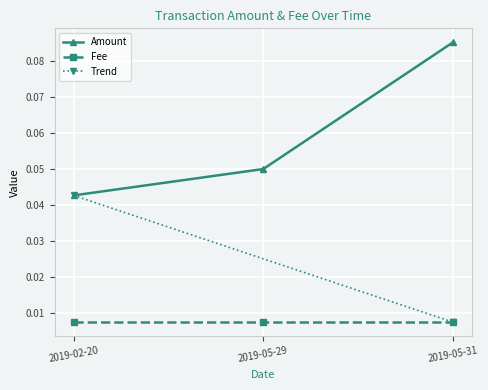

List the labels in order of value, largest first.

2019-05-31, 2019-05-29, 2019-02-20